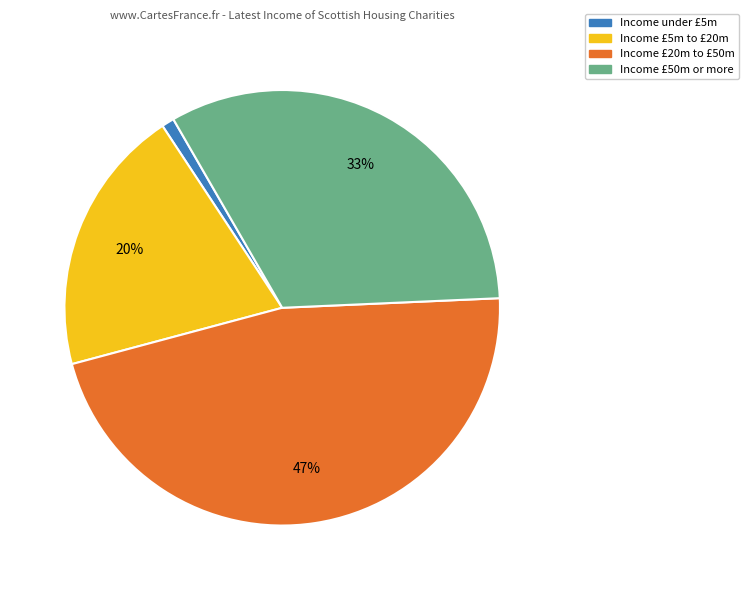

Combined, do Income £50m or more and Income £5m to £20m account for over 50%?

Yes